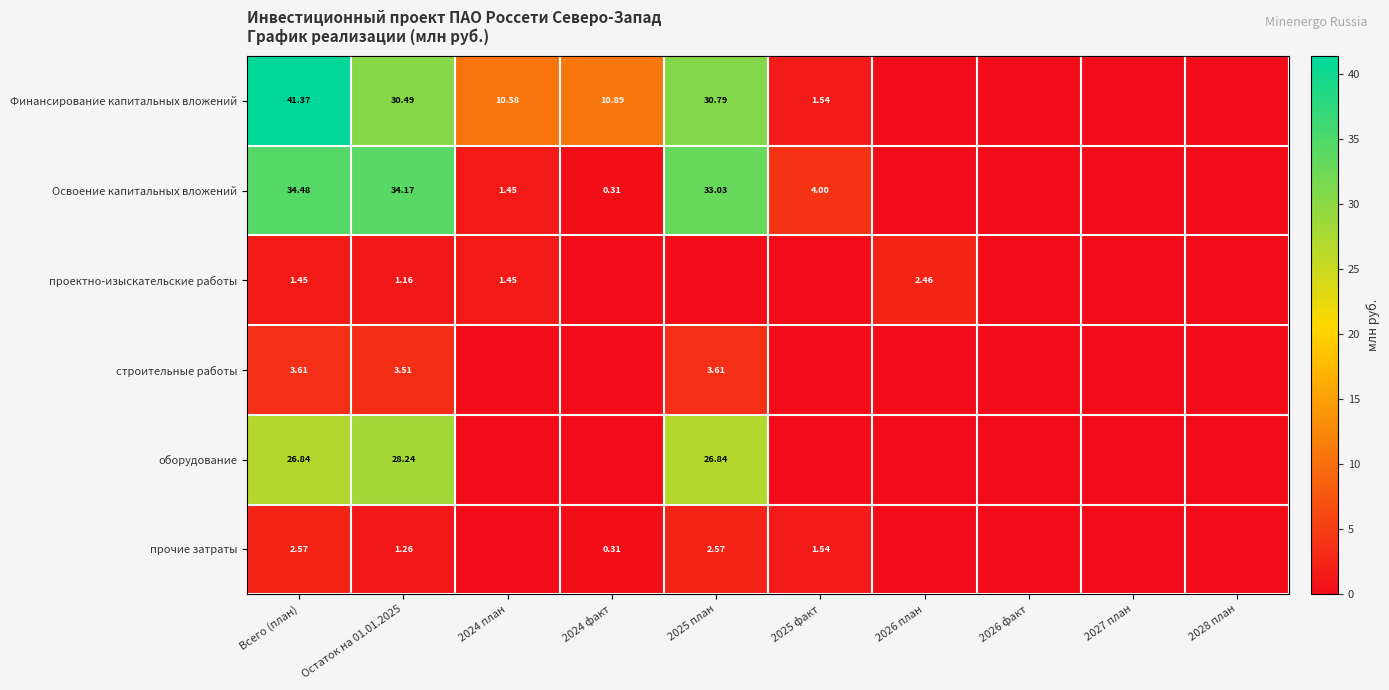

What is the sum of the Финансирование капитальных вложений values at 2025 факт and Всего (план)?

42.9